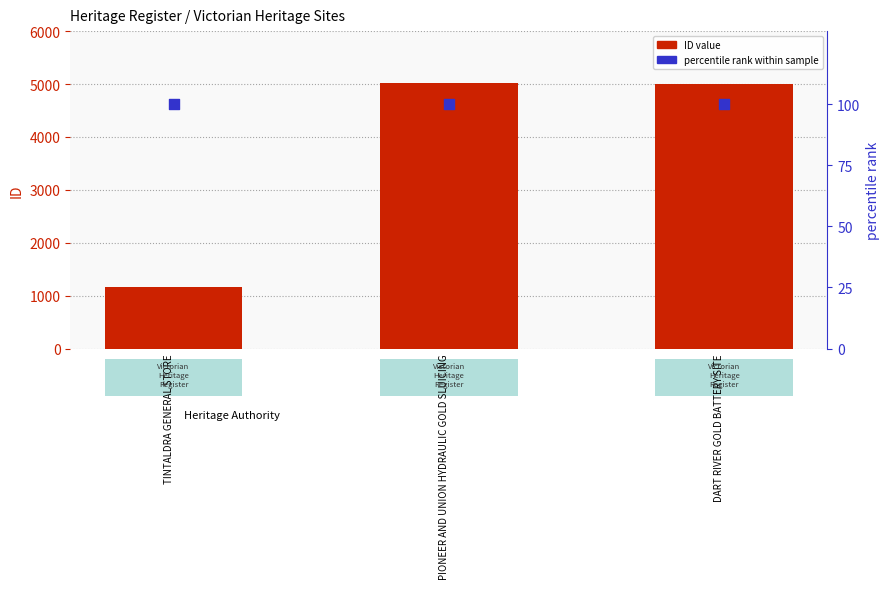

Which series has the widest spread of Y values?

ID value